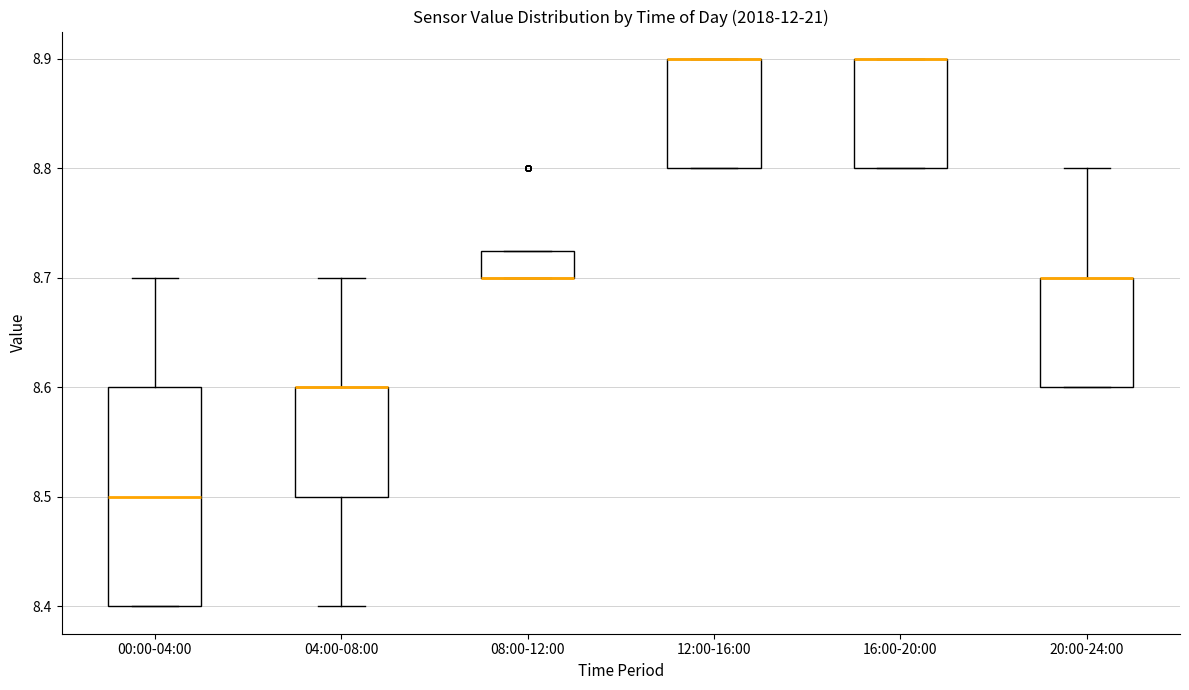

Reading left to right, transcribe this box plot: for each box, give where its median line is, the range the box spans, and where its two whiskers end, as read against the y-axis. The values are not printed on the chart, so give them approximately, as read against the axis.

00:00-04:00: median 8.50, box 8.40 to 8.60, whiskers 8.40 to 8.70
04:00-08:00: median 8.60 (drawn on the box's upper edge), box 8.50 to 8.60, whiskers 8.40 to 8.70
08:00-12:00: median 8.70 (drawn on the box's lower edge), box 8.70 to 8.73, whiskers 8.70 to 8.73
12:00-16:00: median 8.90 (drawn on the box's upper edge), box 8.80 to 8.90, whiskers 8.80 to 8.90
16:00-20:00: median 8.90 (drawn on the box's upper edge), box 8.80 to 8.90, whiskers 8.80 to 8.90
20:00-24:00: median 8.70 (drawn on the box's upper edge), box 8.60 to 8.70, whiskers 8.60 to 8.80